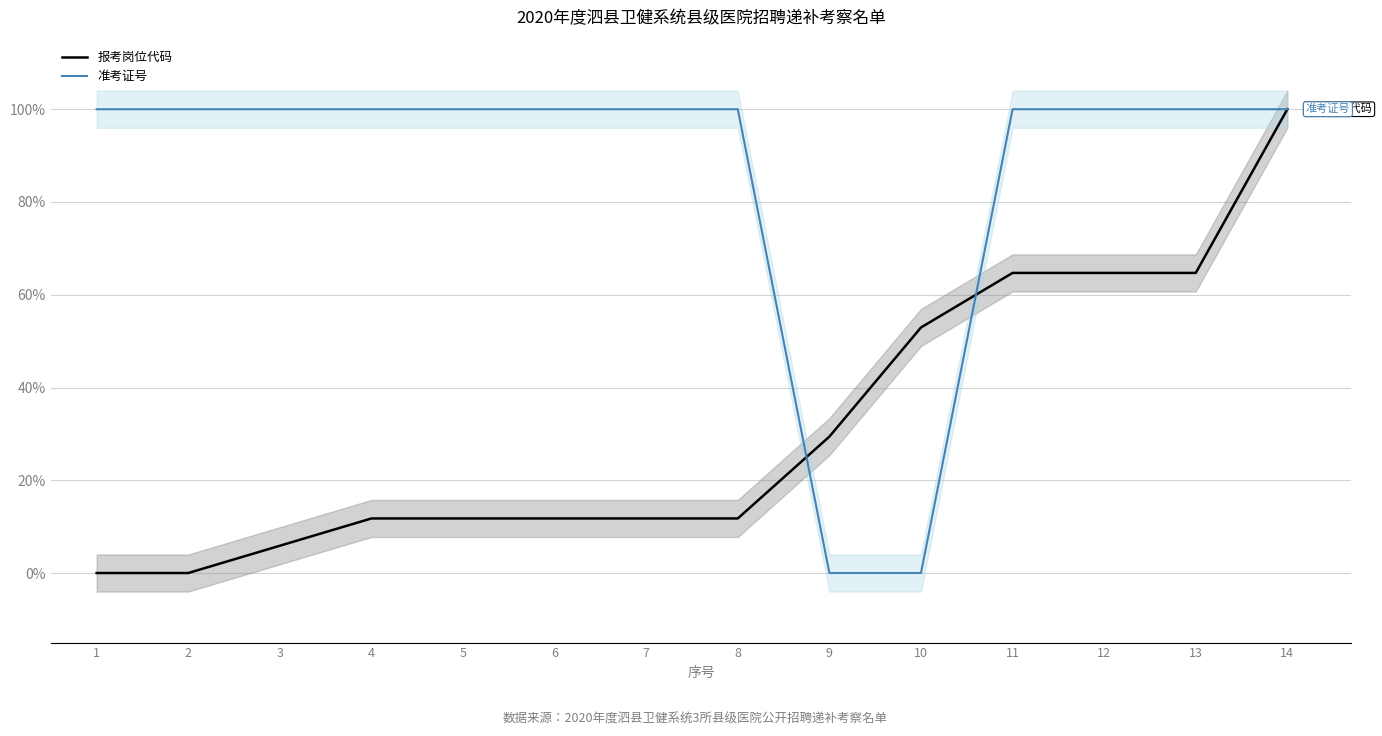

How many lines are shown in the chart?

2